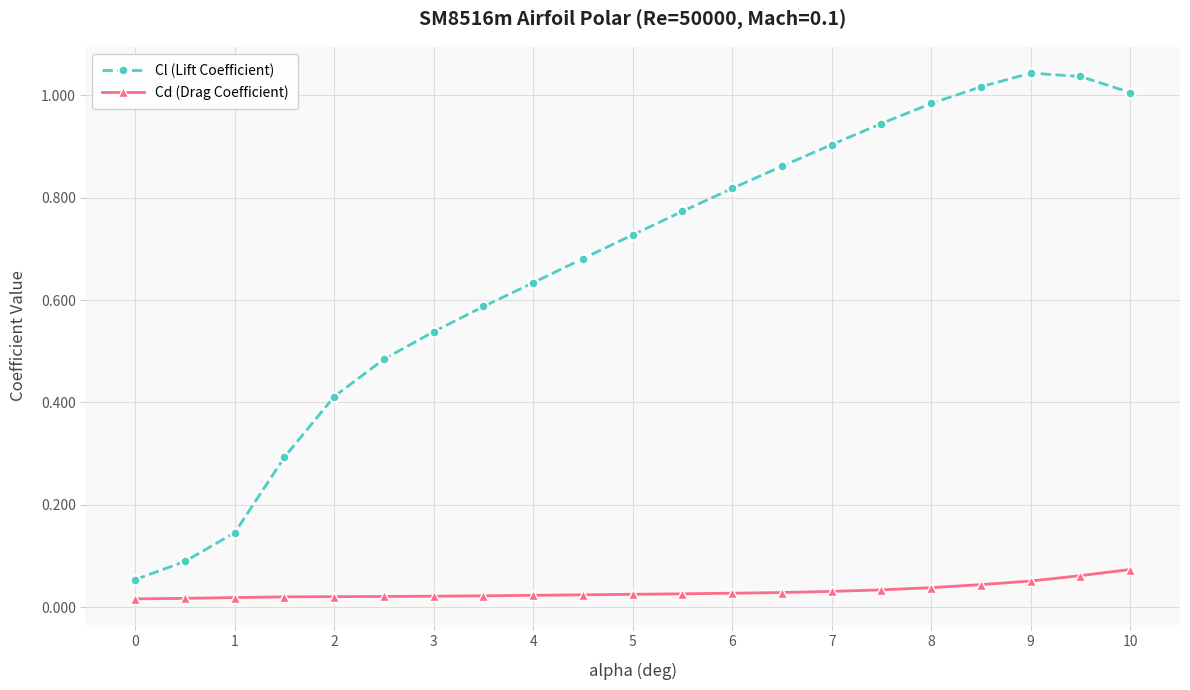

Which series has the widest spread of values?

Cl (Lift Coefficient)